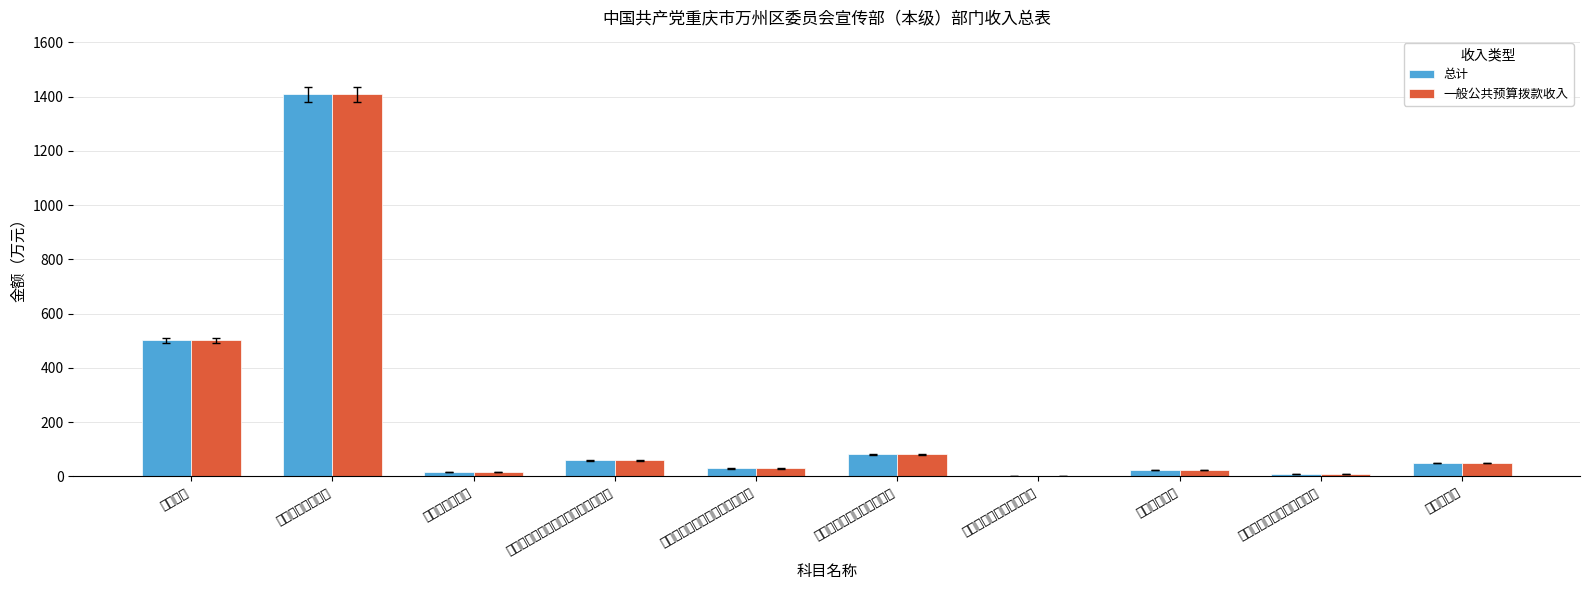

Reading left to right, extract all data points from this chart.

总计: 行政运行=501.9	一般行政管理事务=1409.0	行政单位离退休=16.2	机关事业单位基本养老保险缴费支出=59.6	机关事业单位职业年金缴费支出=29.8	其他行政事业单位养老支出=82.5	其他社会保障和就业支出=0.7	行政单位医疗=24.7	其他行政事业单位医疗支出=10.5	住房公积金=49.5
一般公共预算拨款收入: 行政运行=501.9	一般行政管理事务=1409.0	行政单位离退休=16.2	机关事业单位基本养老保险缴费支出=59.6	机关事业单位职业年金缴费支出=29.8	其他行政事业单位养老支出=82.5	其他社会保障和就业支出=0.7	行政单位医疗=24.7	其他行政事业单位医疗支出=10.5	住房公积金=49.5